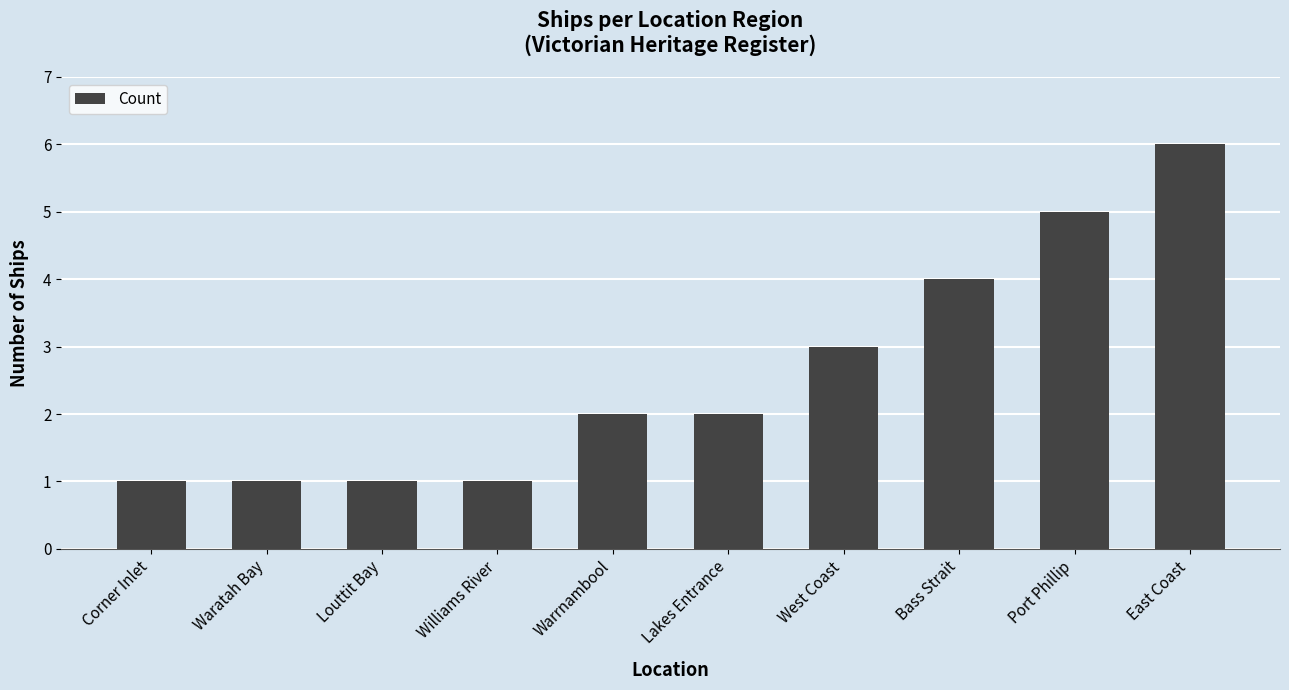

The value at Corner Inlet is 2. True or false?

False